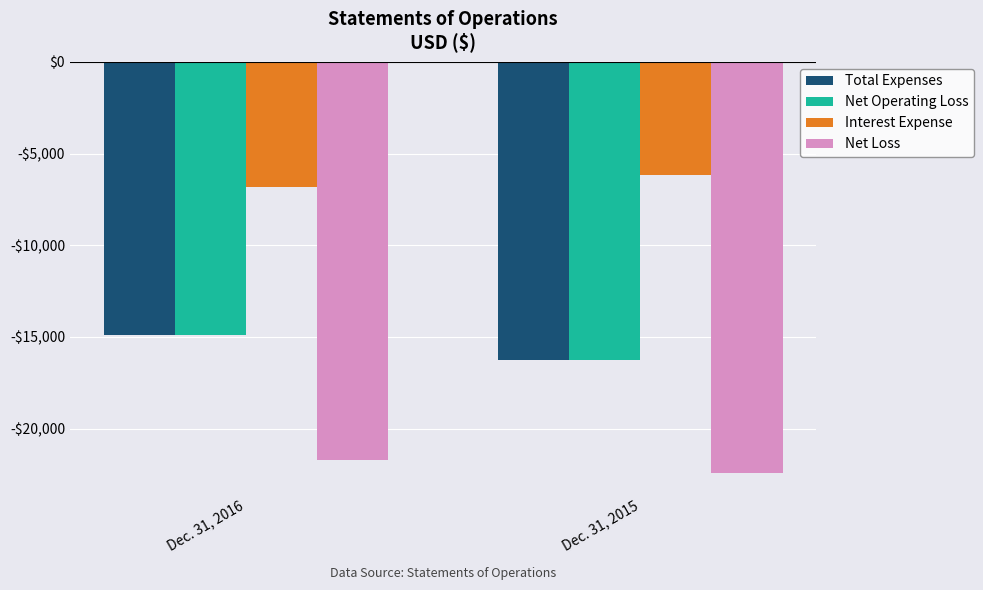

Which series changed the most between Dec. 31, 2016 and Dec. 31, 2015?

Total Expenses